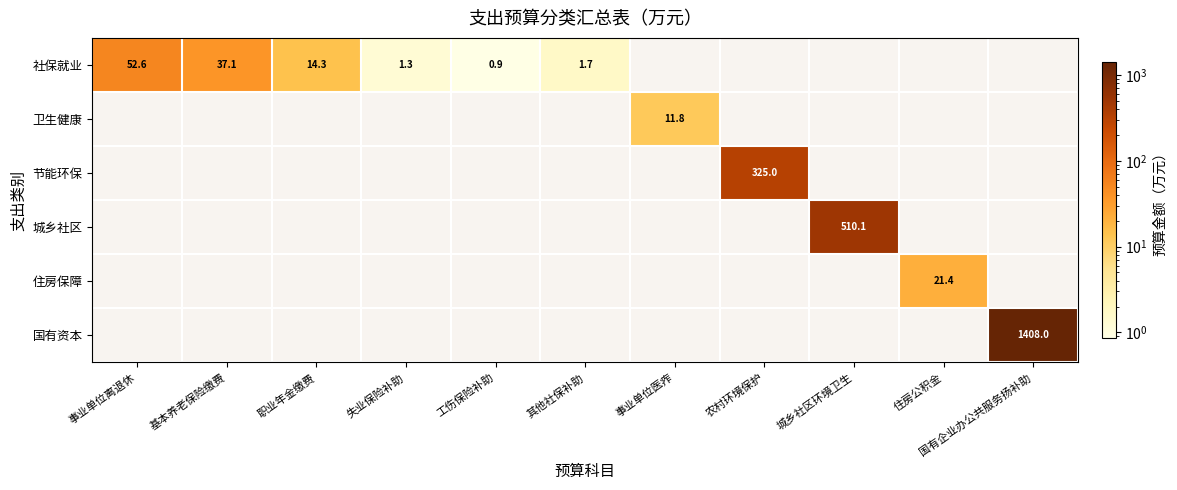

How many series are shown in this chart?

6